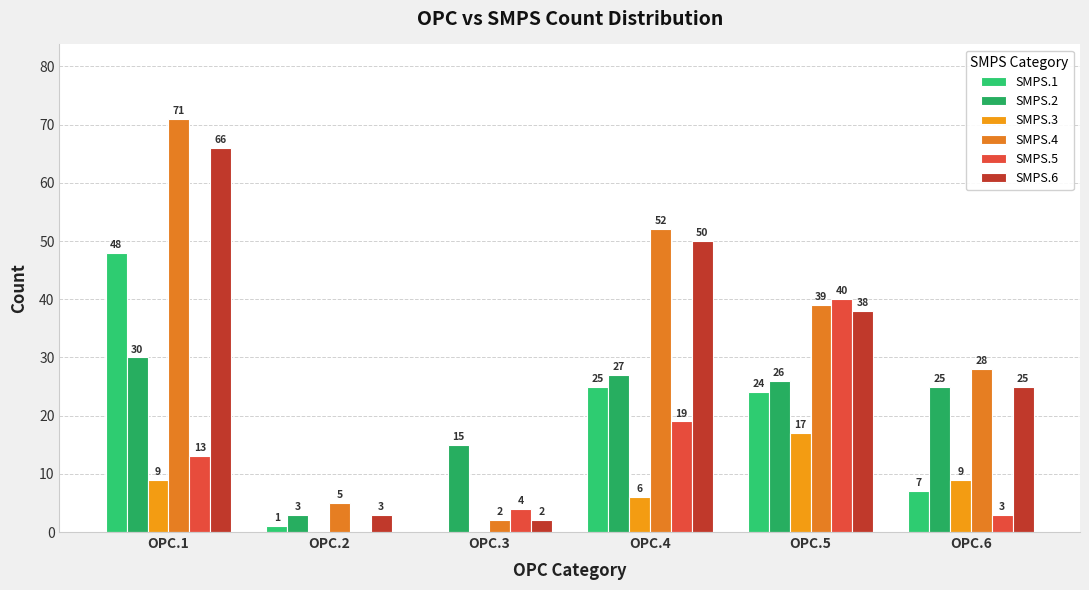

What are all the series names shown in the legend?

SMPS.1, SMPS.2, SMPS.3, SMPS.4, SMPS.5, SMPS.6